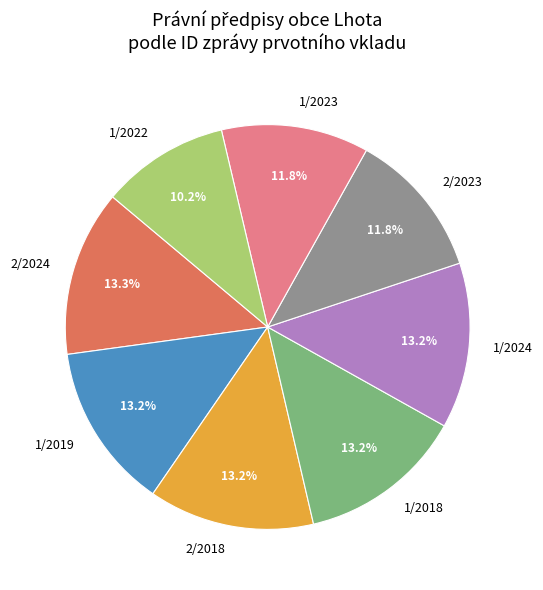

True or false: 1/2019 accounts for 13% of the total.

True